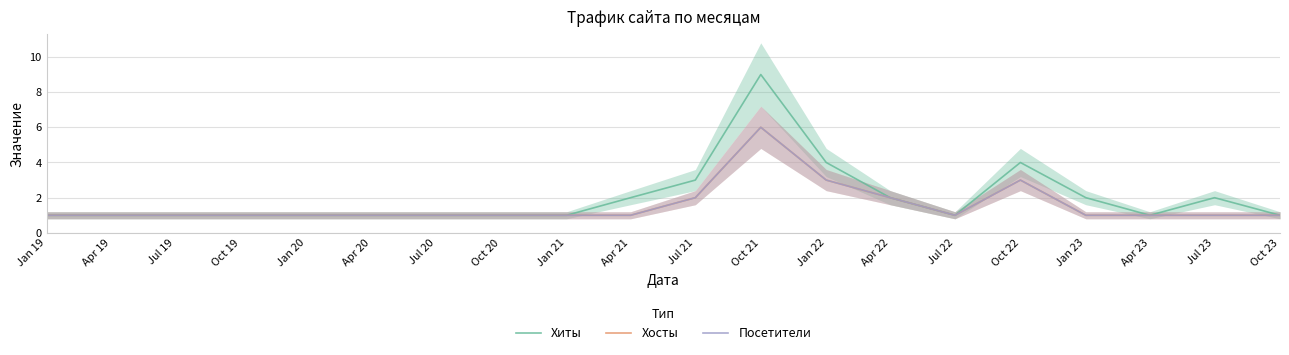

How many interior local peaks does the Хосты series have?

2